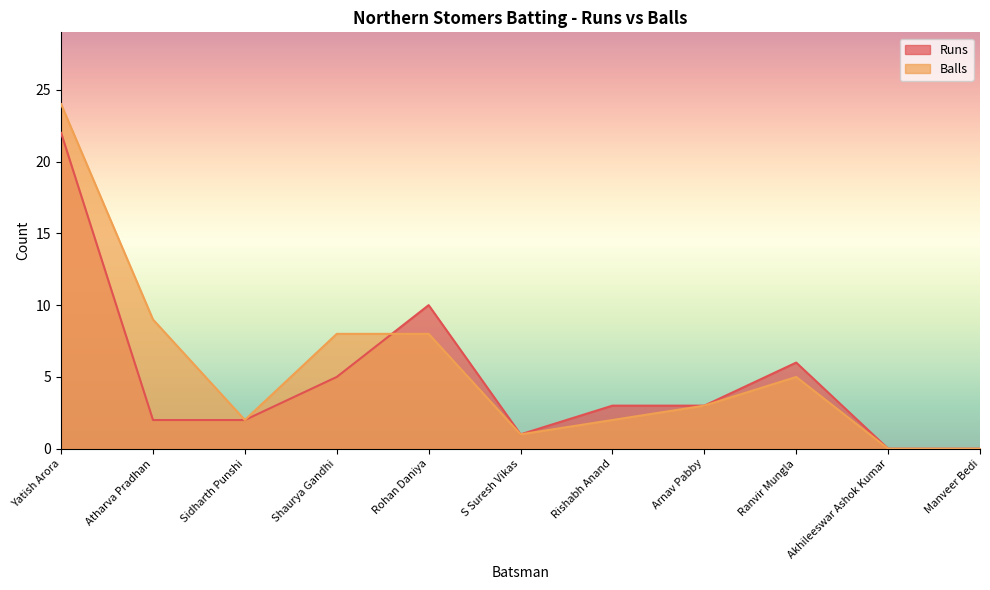

Reading left to right, what are all the values shown in this chart?

Runs: Yatish Arora=22	Atharva Pradhan=2	Sidharth Punshi=2	Shaurya Gandhi=5	Rohan Daniya=10	S Suresh Vikas=1	Rishabh Anand=3	Arnav Pabby=3	Ranvir Mungla=6	Akhileeswar Ashok Kumar=0	Manveer Bedi=0
Balls: Yatish Arora=24	Atharva Pradhan=9	Sidharth Punshi=2	Shaurya Gandhi=8	Rohan Daniya=8	S Suresh Vikas=1	Rishabh Anand=2	Arnav Pabby=3	Ranvir Mungla=5	Akhileeswar Ashok Kumar=0	Manveer Bedi=0